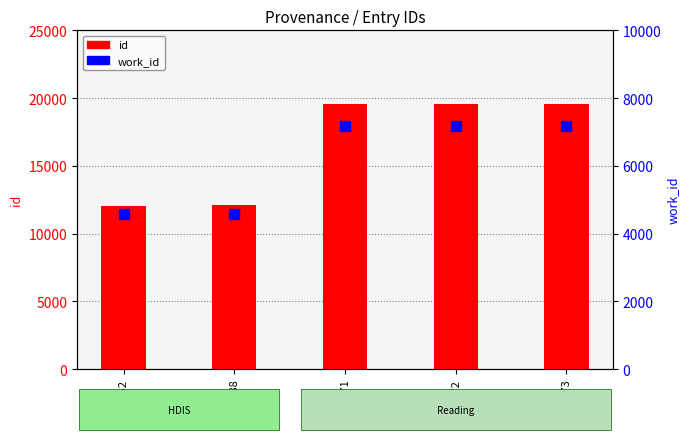

Which series contains the highest Y value?

id